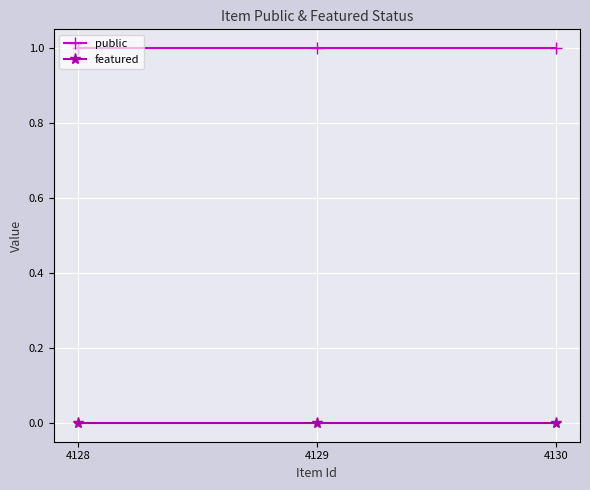

Does the chart have visible grid lines?

Yes